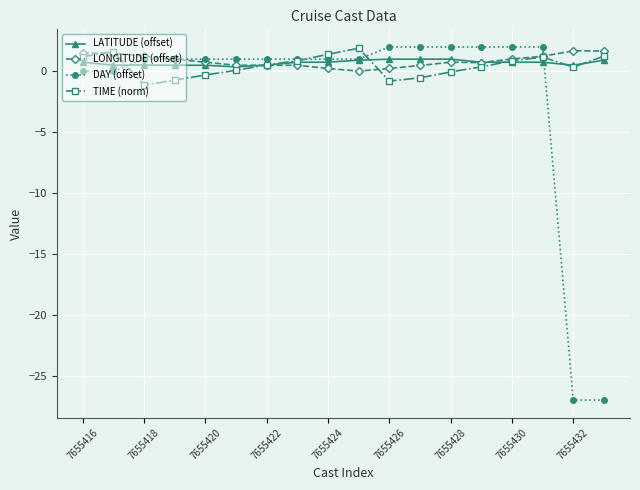

True or false: LONGITUDE (offset) has more than 0 points higher than both neighbors.

True